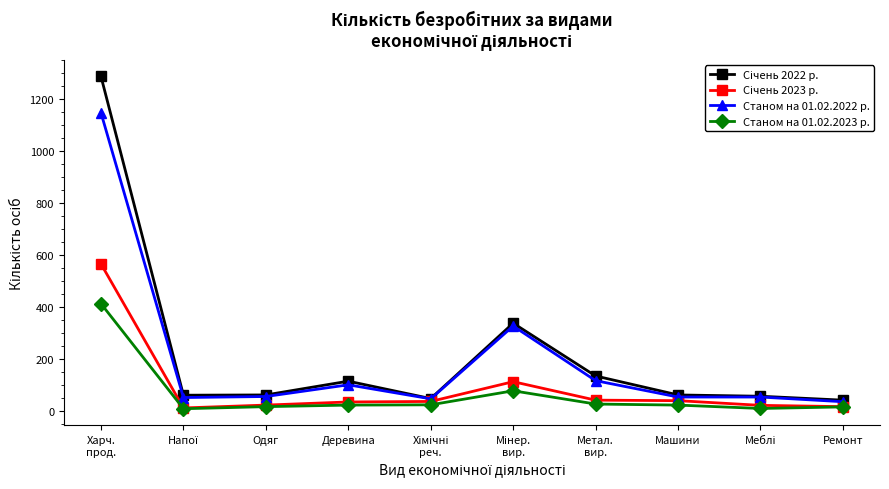

What is the greatest value displayed?

1287